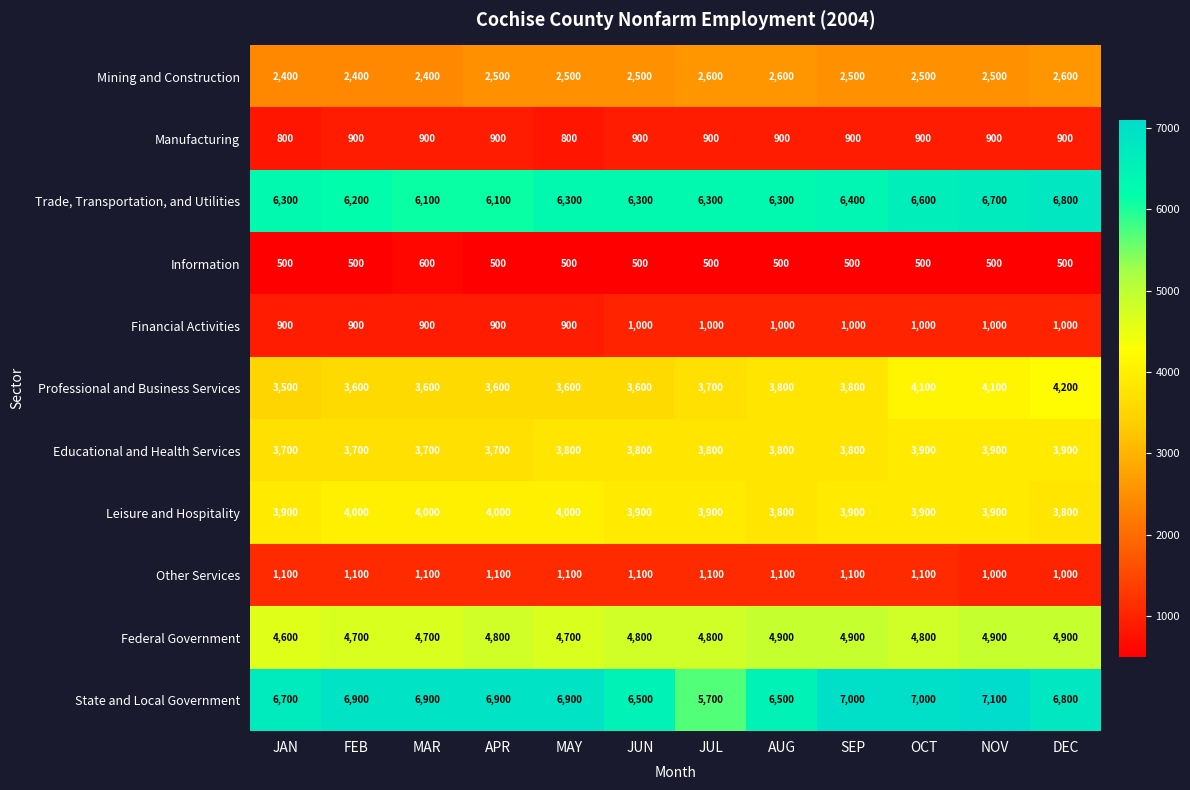

What is the difference between the Leisure and Hospitality values at JUN and DEC?

100